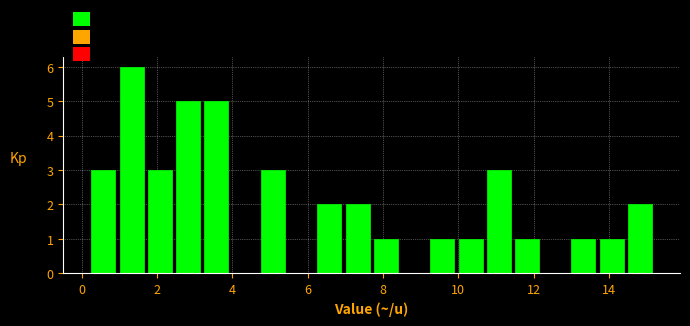

Around what value on the x-axis is the tallest bar? Give the approximate position of its centre, as read against the axis.

1.4